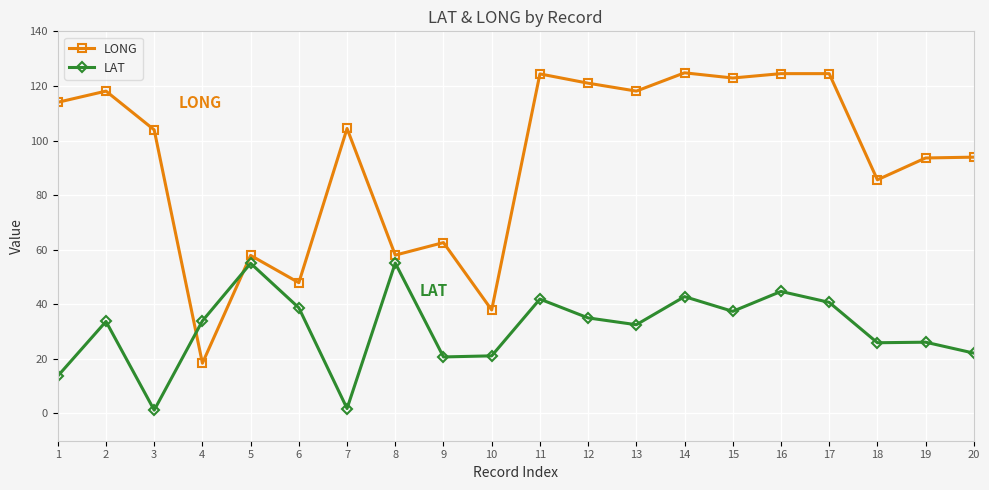

Rank the series by their average value, from highest to lowest.

LONG, LAT